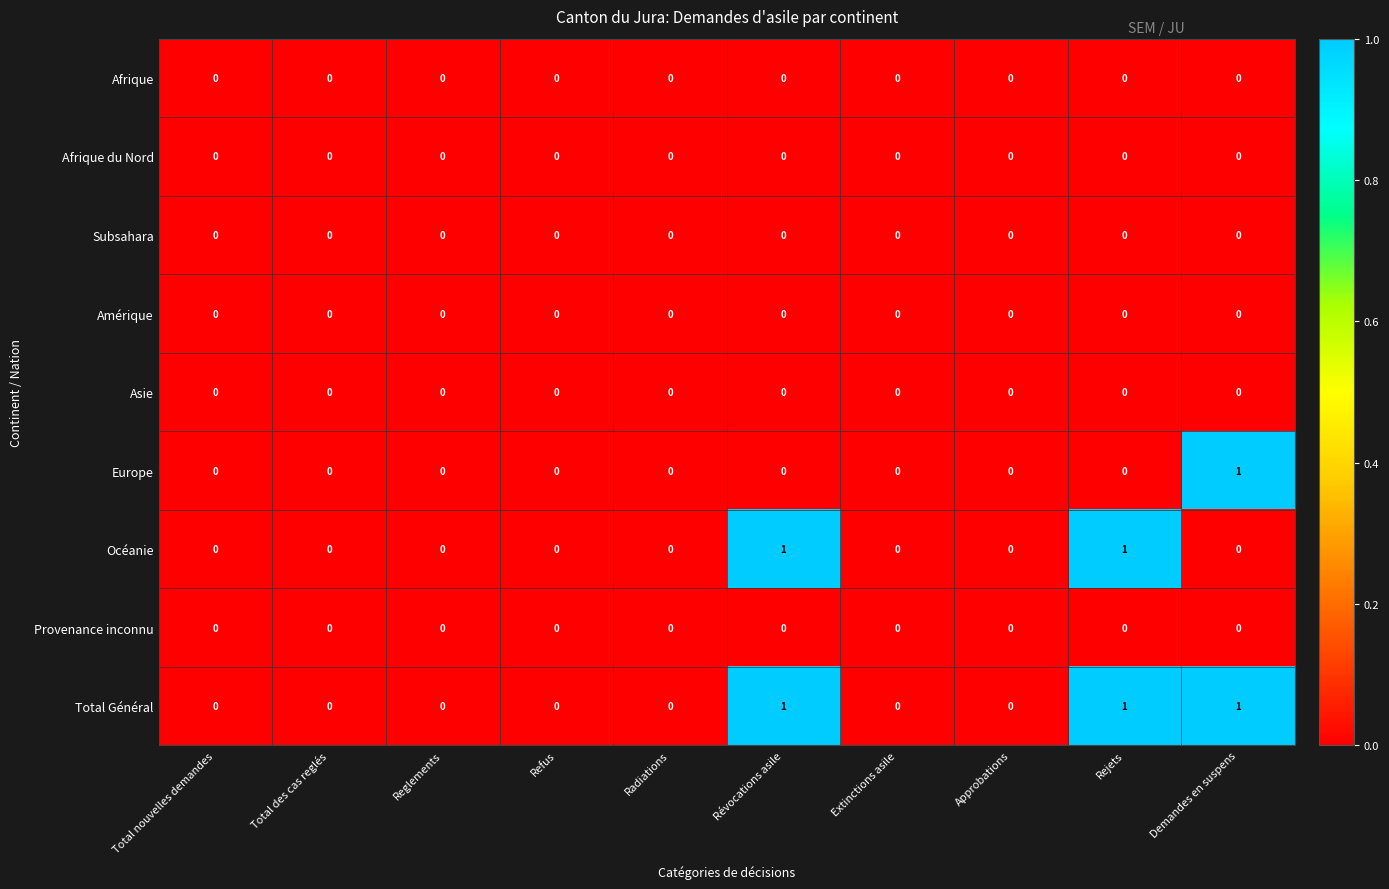

The Afrique series shows 0 at Reglements. True or false?

True